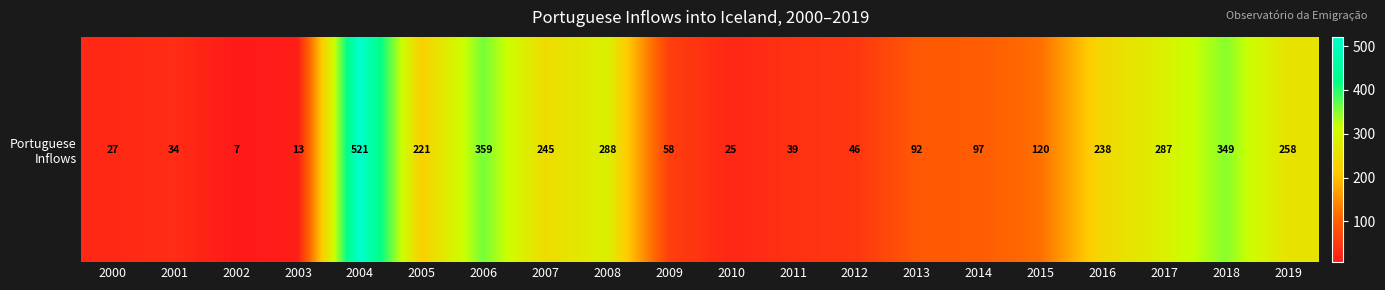

Which label corresponds to the largest value in the chart?

2004